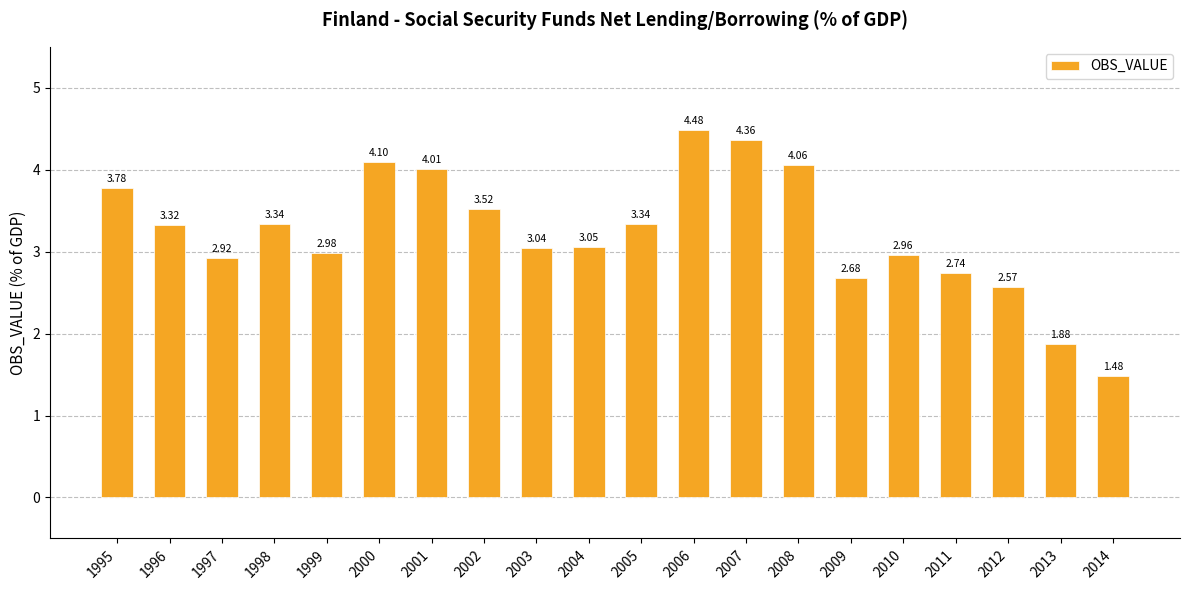

How many data points does each series have?

20